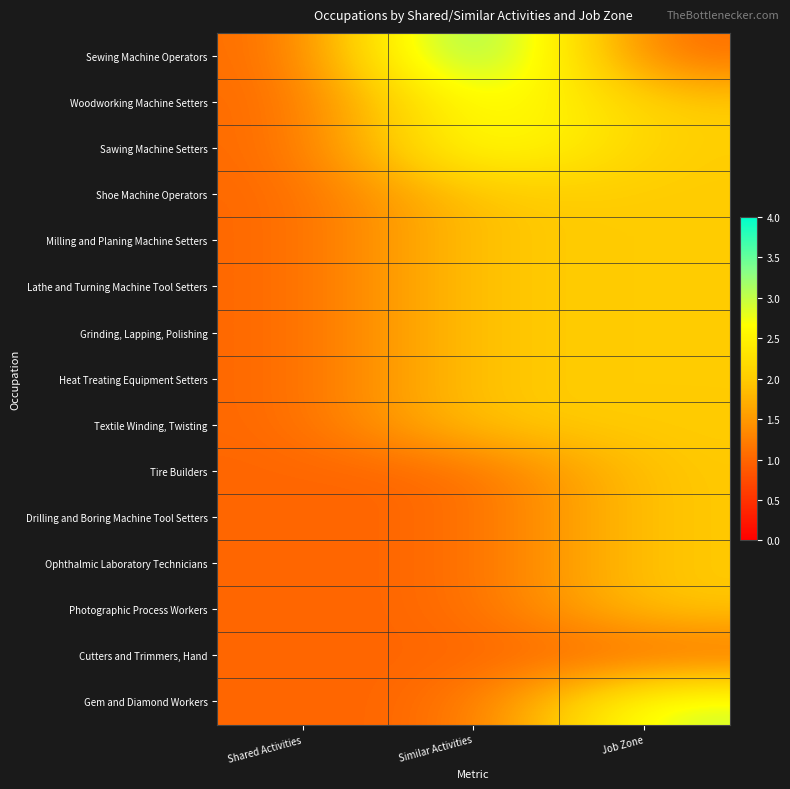

Which series has the largest range (max minus min)?

Sewing Machine Operators